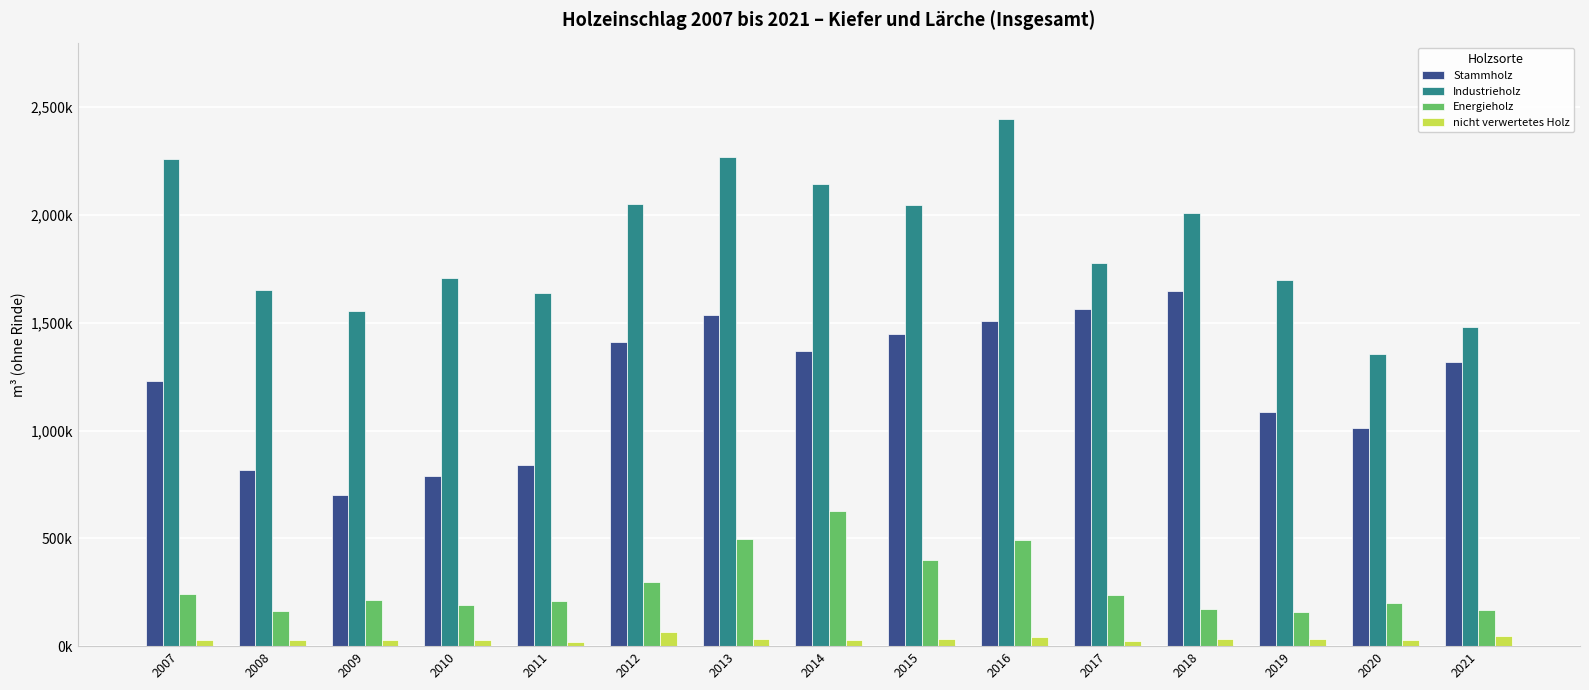

Rank the categories by Industrieholz value from highest to lowest.

2016, 2013, 2007, 2014, 2012, 2015, 2018, 2017, 2010, 2019, 2008, 2011, 2009, 2021, 2020